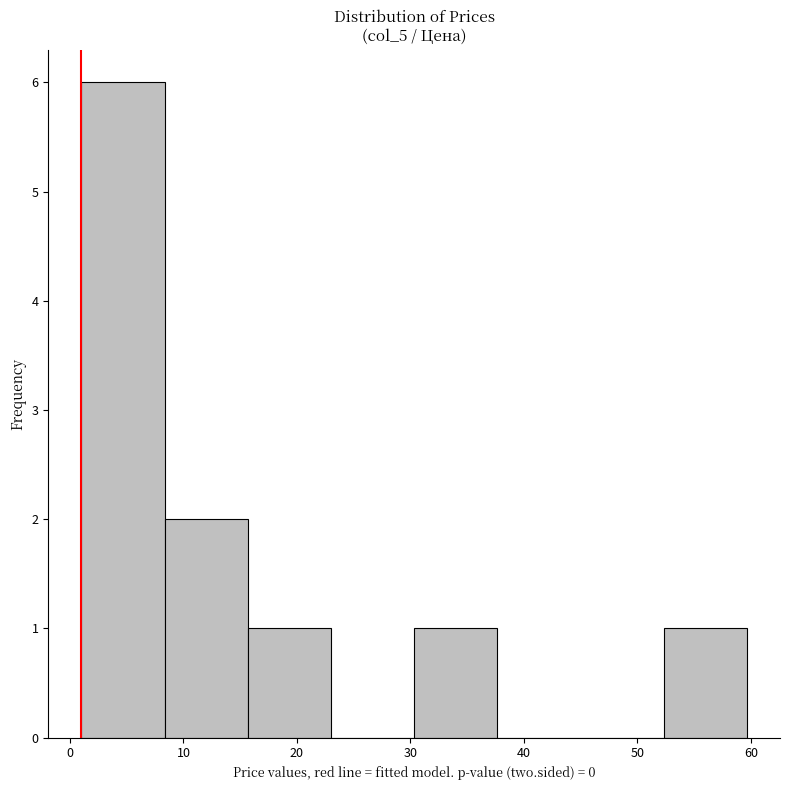

Reading left to right, transcribe this chart: for each bar, give the range it covers on the x-axis and its height. Neither the bar edges nor the heights are printed on the chart, so give them approximately, as read against the axes.

1 to 8: 6
8 to 16: 2
16 to 23: 1
23 to 30: 0
30 to 38: 1
38 to 45: 0
45 to 52: 0
52 to 60: 1